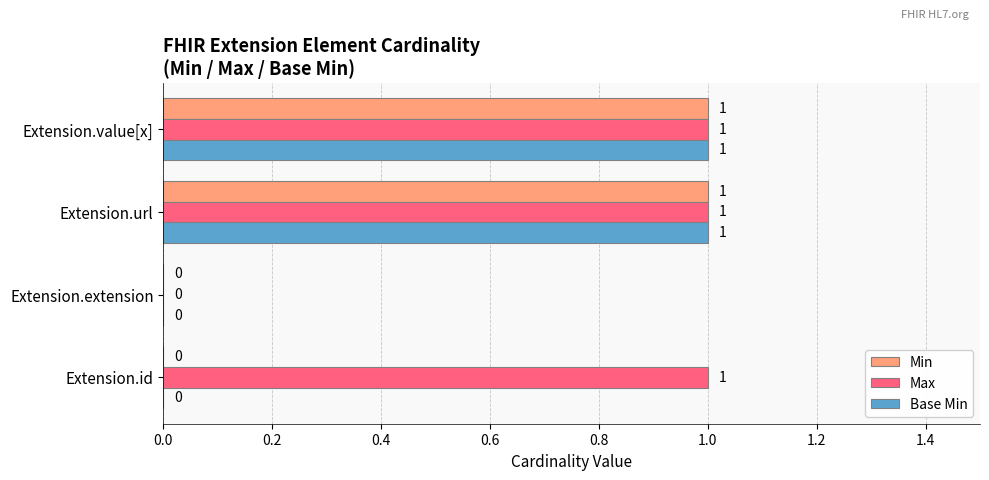

What is the total value across all series at Extension.value[x]?

3